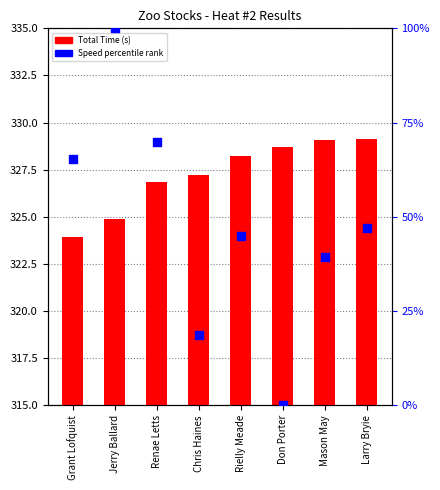

What is the total value across all series at Mason May?

368.5